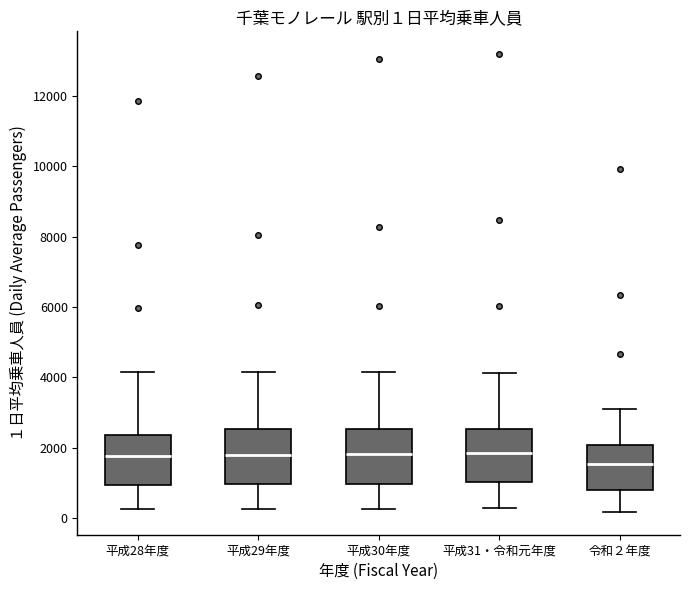

Which box has the lowest median line?

令和２年度